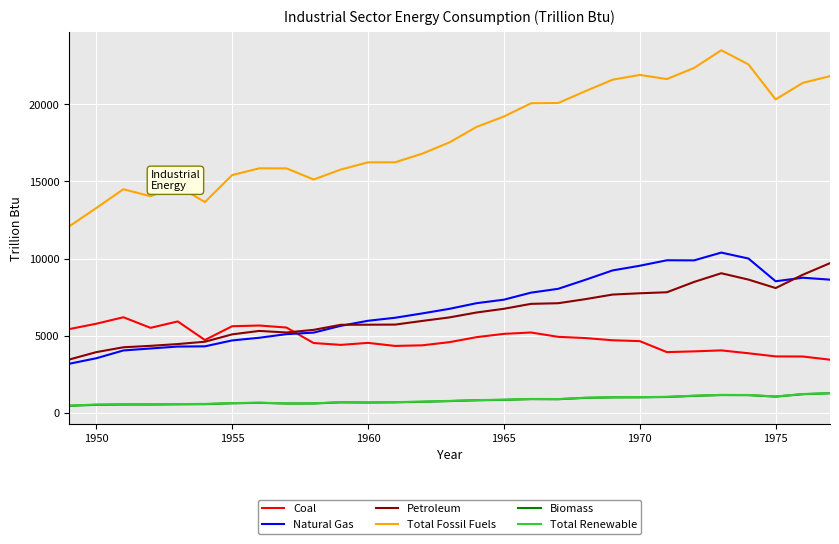

True or false: Total Renewable and Natural Gas intersect in this chart.

False